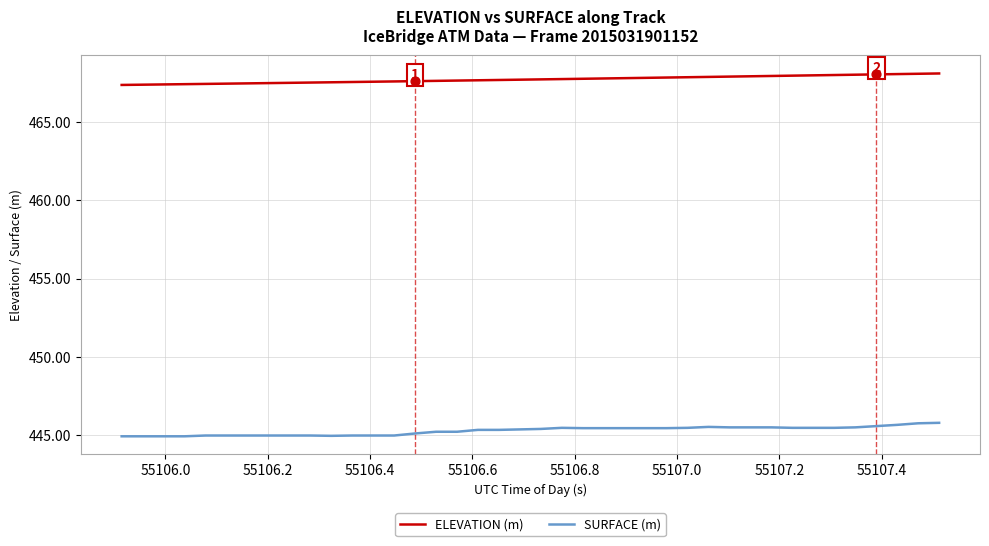

Rank the series by their average value, from lowest to highest.

SURFACE (m), ELEVATION (m)